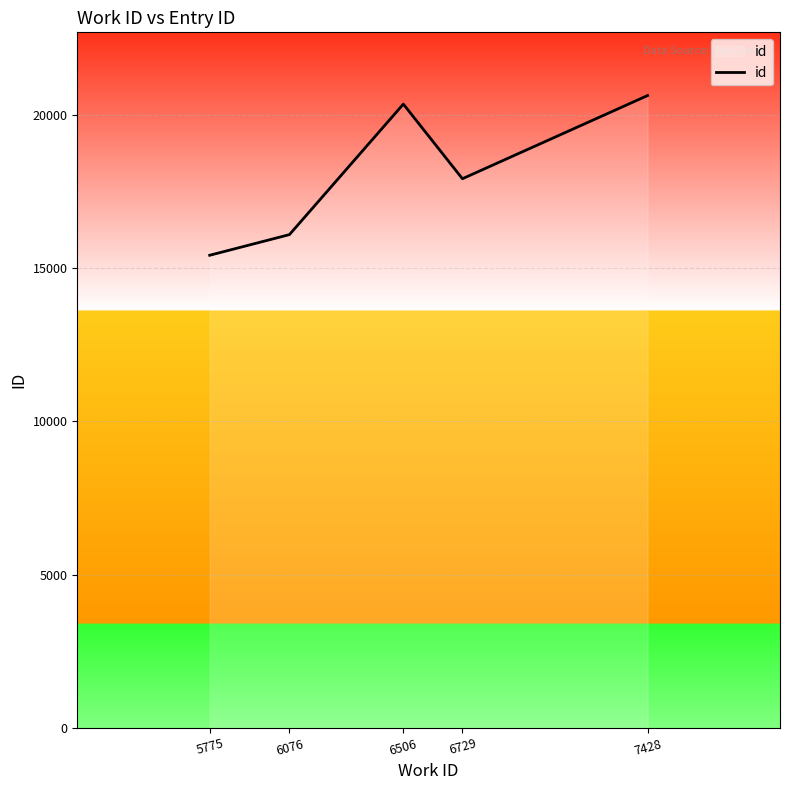

What is the ratio of the value at 6076 to the value at 5775?

1.0